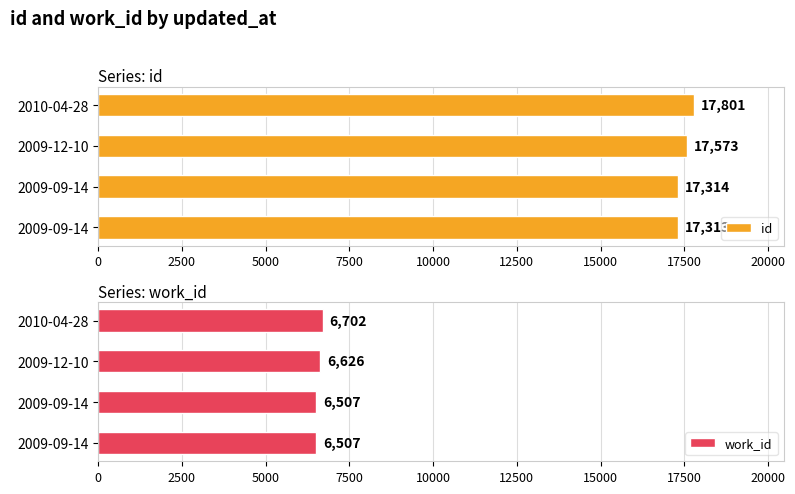

What is the value of the id bar at the 2nd from the left?

17314